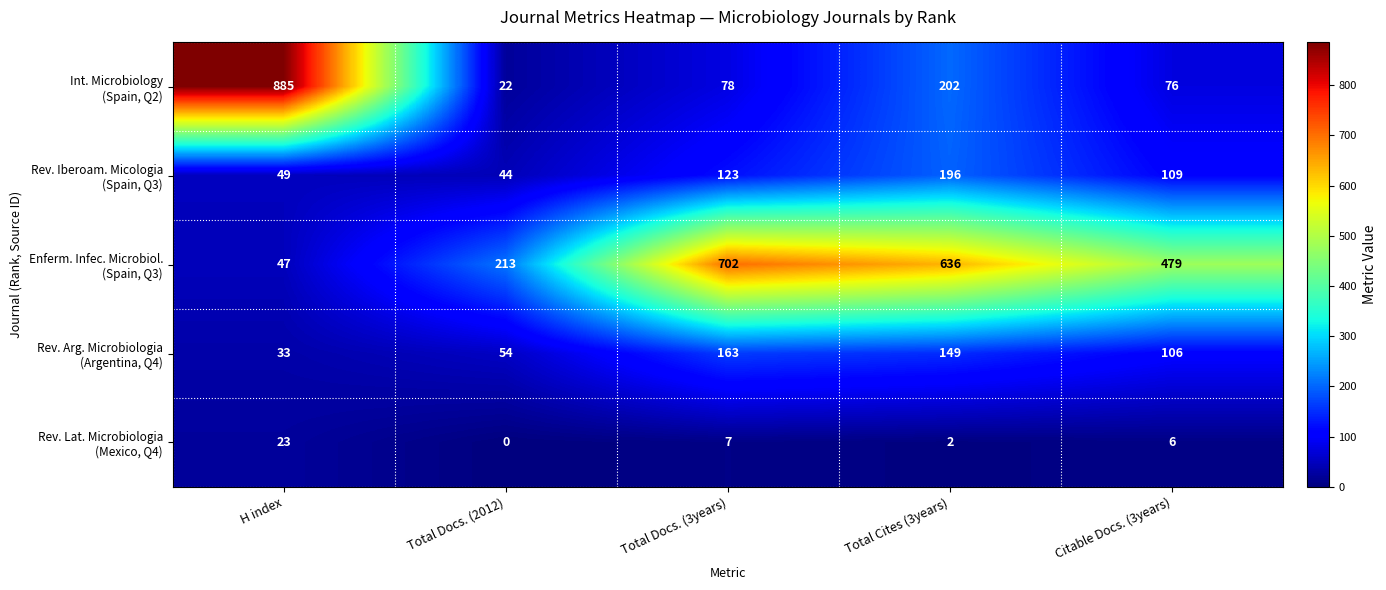

At which category is the sum across all series the highest?

Total Cites (3years)